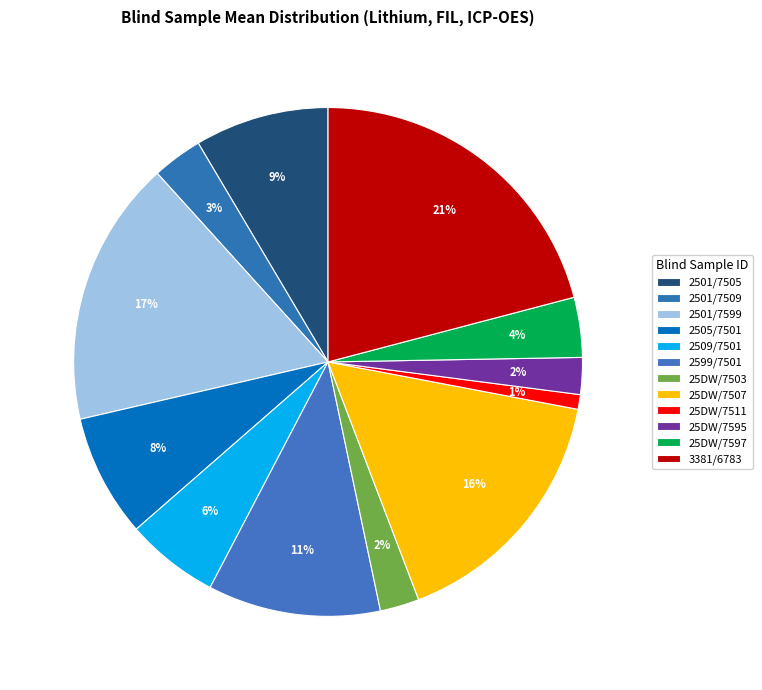

True or false: 25DW/7595 accounts for 2% of the total.

True